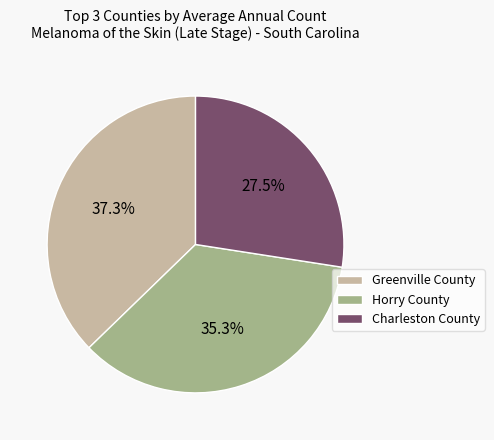

Rank the categories by value from highest to lowest.

Greenville County, Horry County, Charleston County